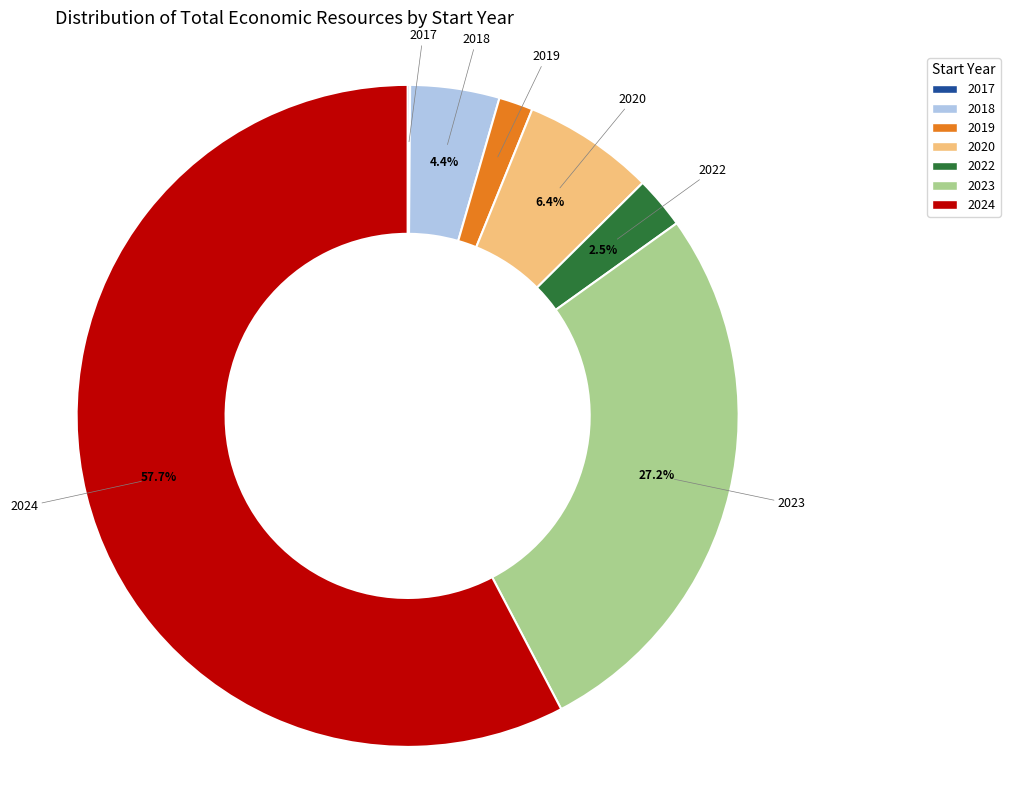

Combined, do 2019 and 2024 account for over 50%?

Yes